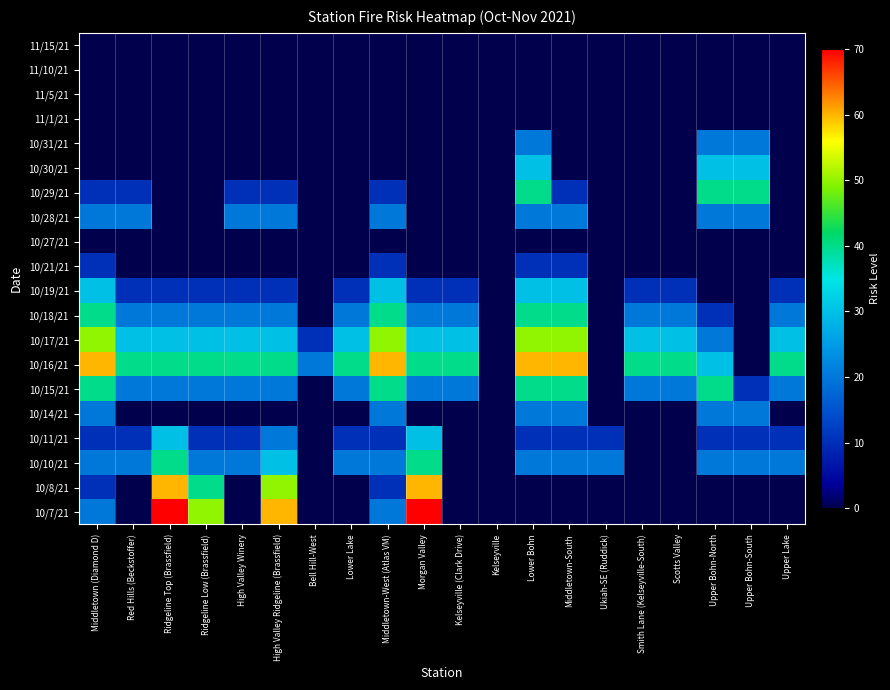

At Middletown-South, list the series in order from largest to smallest.

10/16/21, 10/17/21, 10/18/21, 10/15/21, 10/19/21, 10/28/21, 10/14/21, 10/10/21, 10/29/21, 10/21/21, 10/11/21, 11/15/21, 11/10/21, 11/5/21, 11/1/21, 10/31/21, 10/30/21, 10/27/21, 10/8/21, 10/7/21